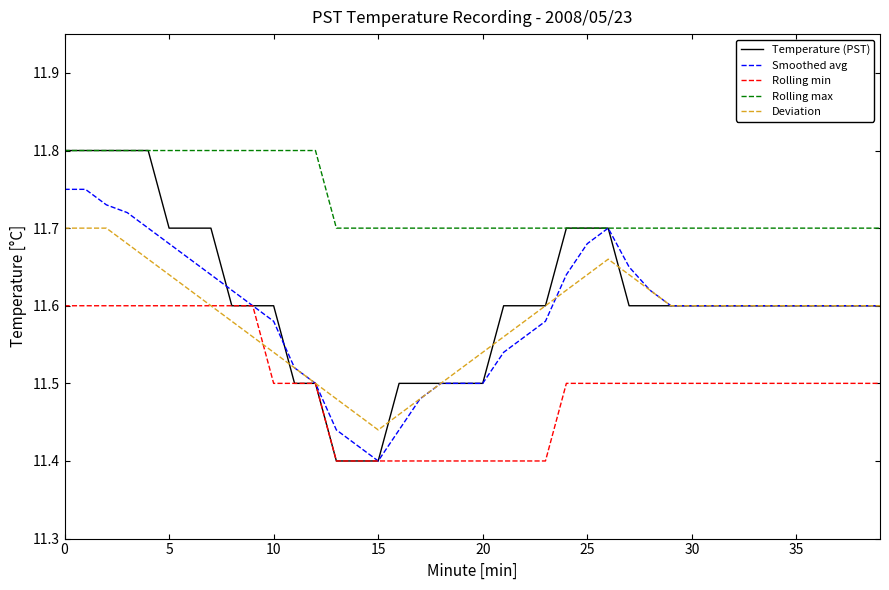

Which series has the largest range (max minus min)?

Temperature (PST)